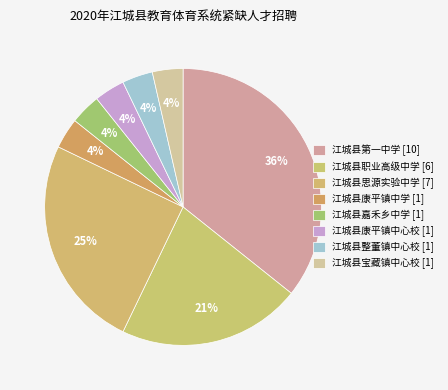

Which category has the biggest portion of the pie?

江城县第一中学 [10]